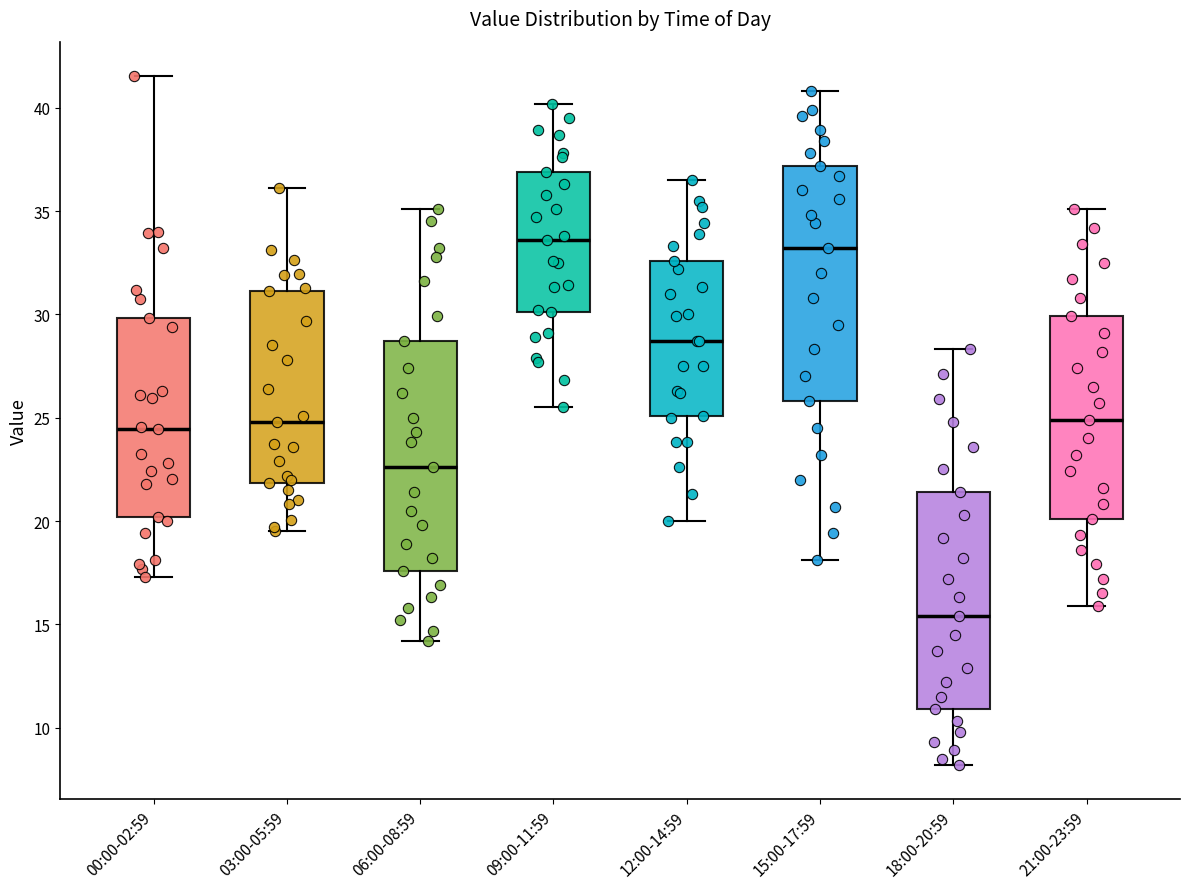

Where does the lower whisker of the box for 12:00-14:59 end on the y-axis? The values are not printed on the chart, so give them approximately, as read against the axis.

20.0